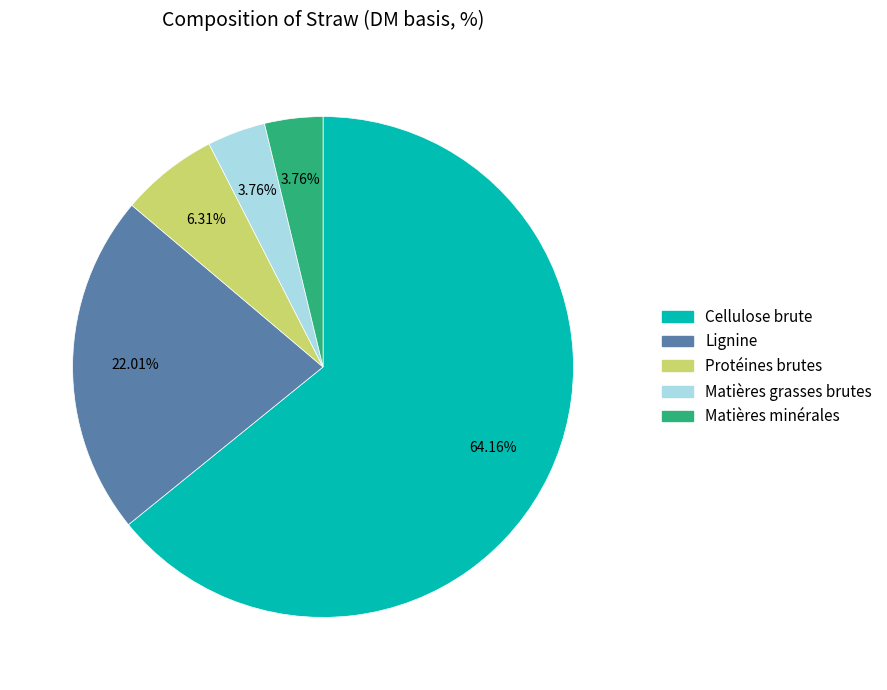

Which has a higher value, Protéines brutes or Cellulose brute?

Cellulose brute